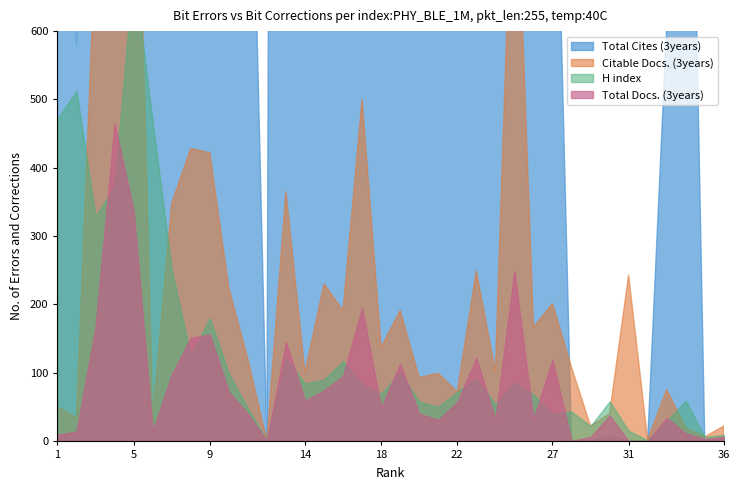

What is the spread (max minus min) of values at 31?

243